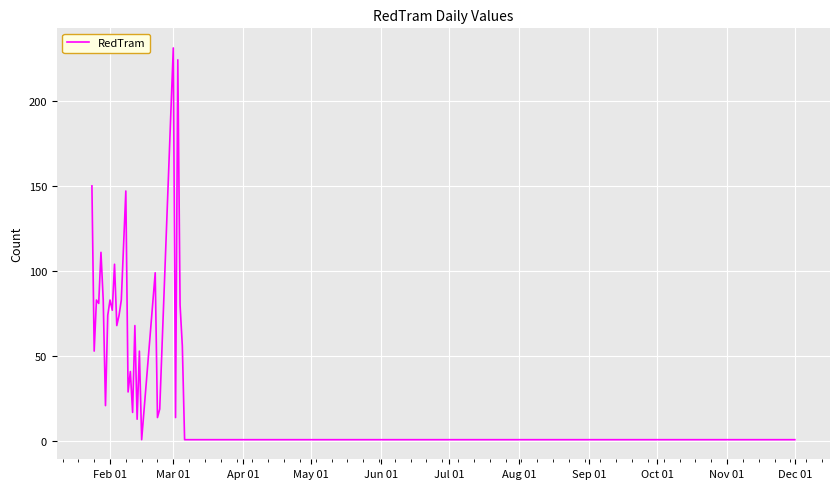

What is the greatest value displayed?

231